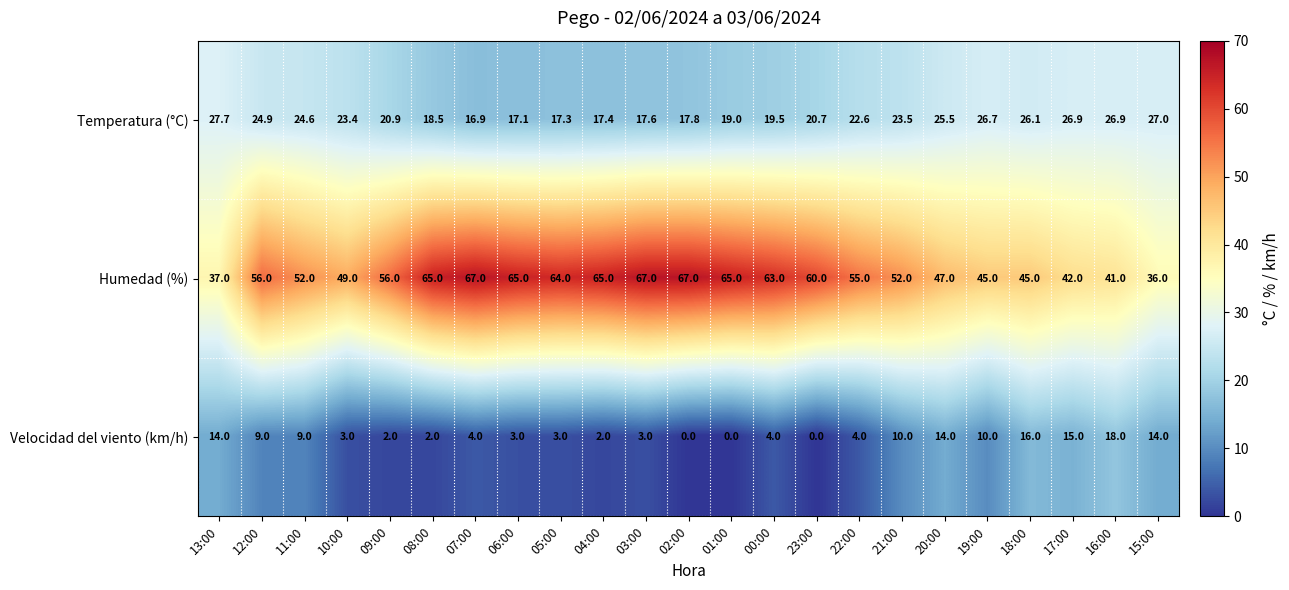

What is the difference between the maximum and minimum values in the Temperatura (°C) series?

10.8